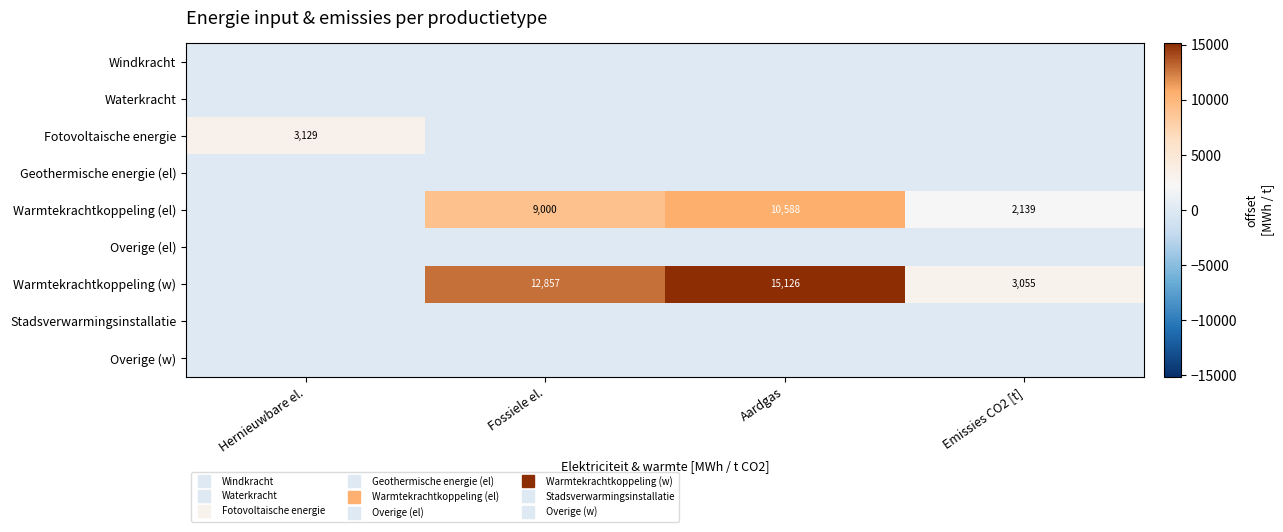

Which category has the highest value in the Geothermische energie (el) series?

Hernieuwbare el.